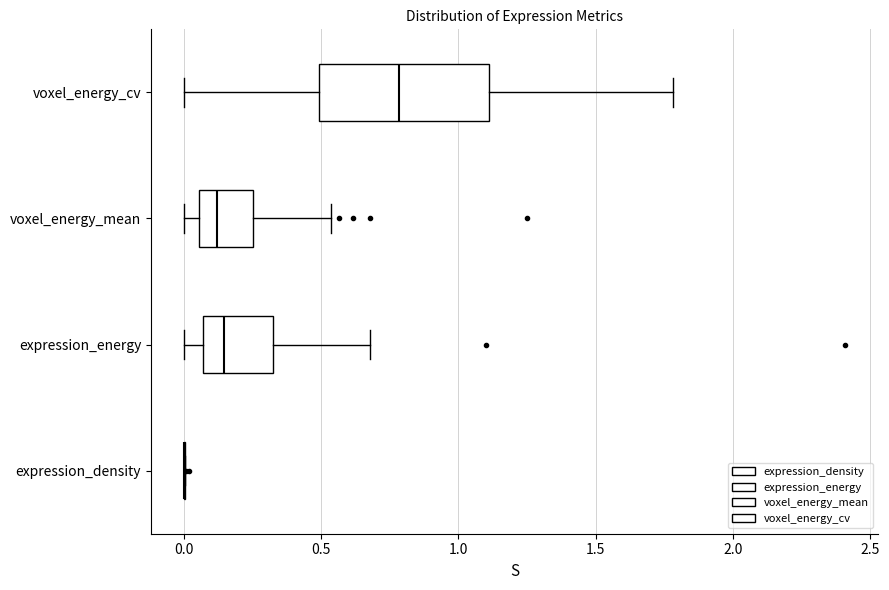

Which box is the widest, from its left edge to its right edge?

voxel_energy_cv